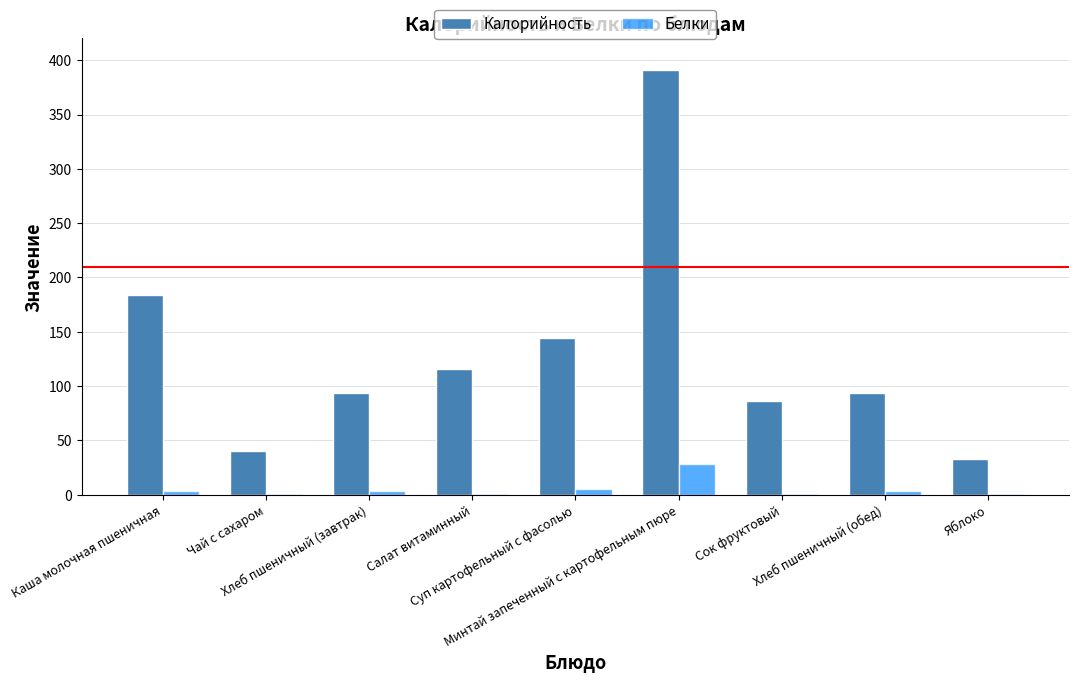

Which series has the largest total across all categories?

Калорийность